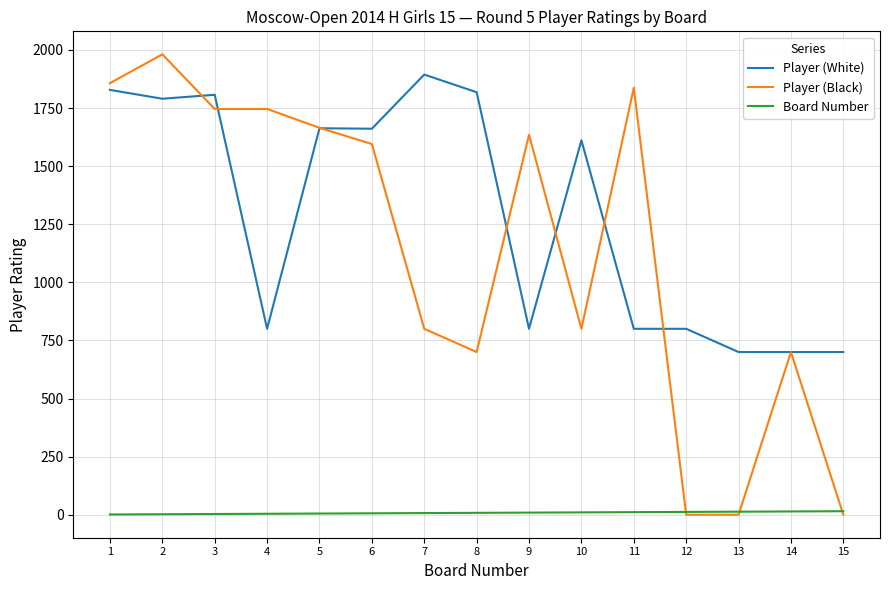

True or false: Player (White) and Board Number cross at least once.

False